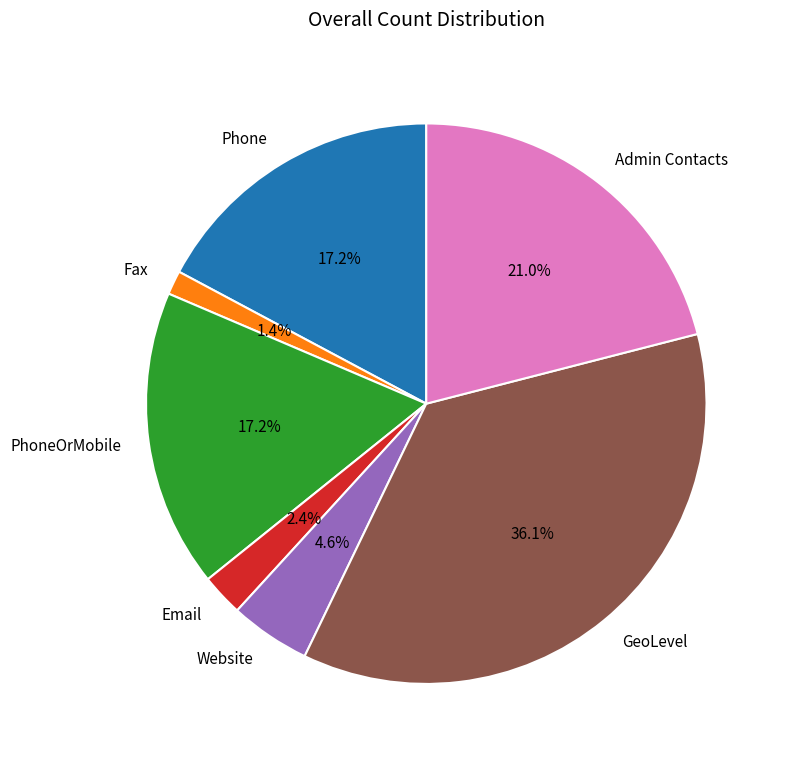

Is there any slice that represents more than half of the pie?

No